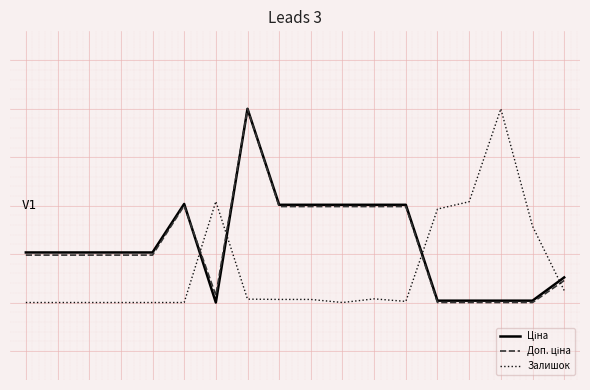

Is this an area chart (filled region under the line)?

No